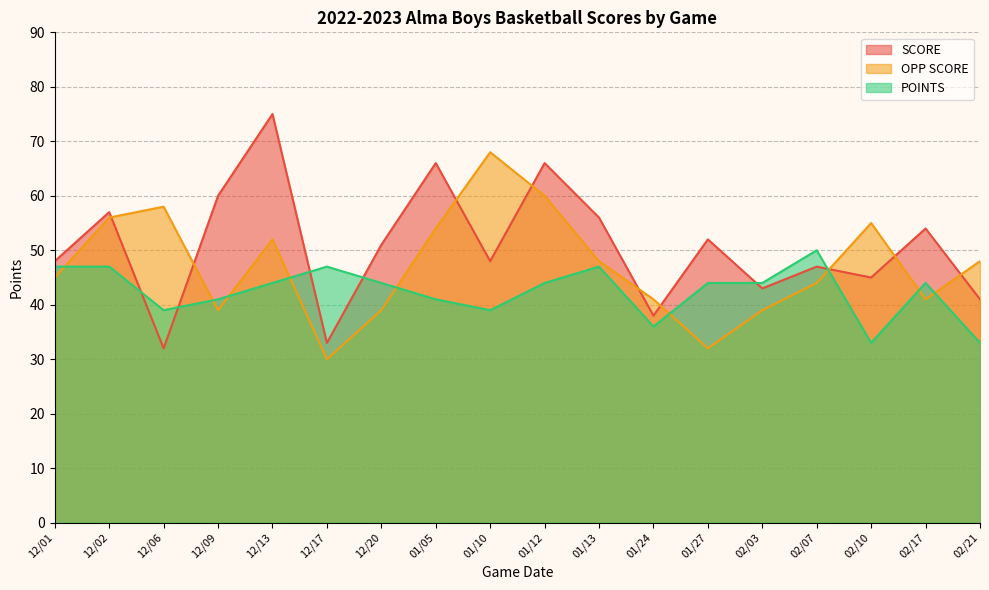

Is it true that SCORE equals 32 at 12/06?

True